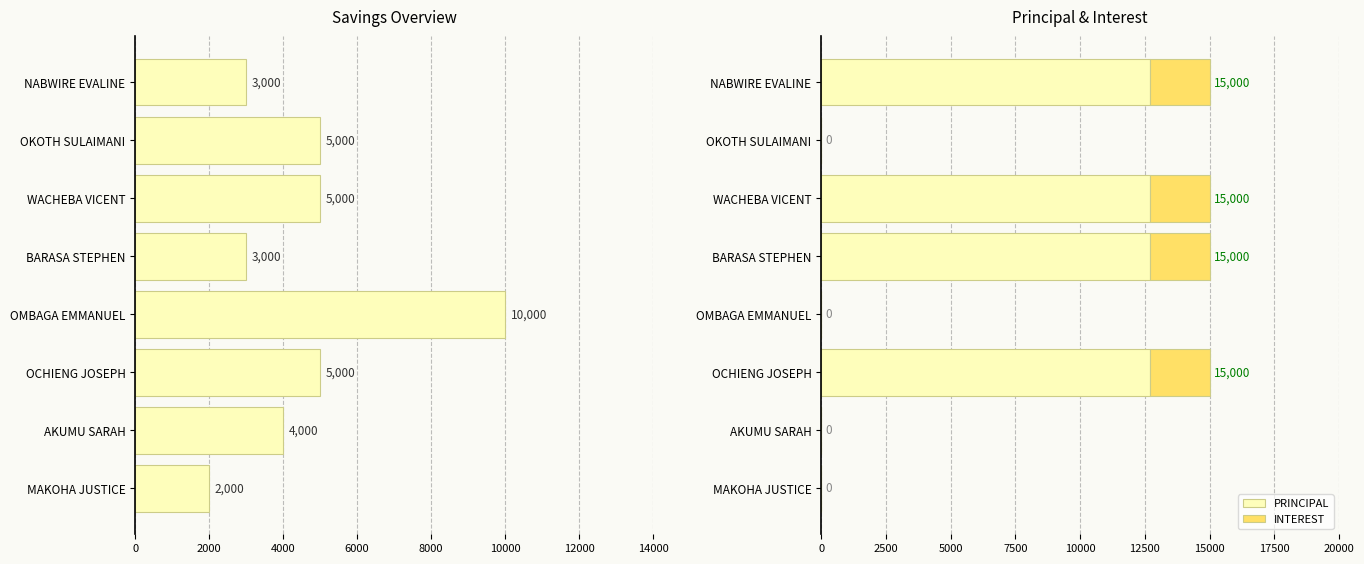

Is it true that INTEREST equals -1484 at OMBAGA EMMANUEL?

False